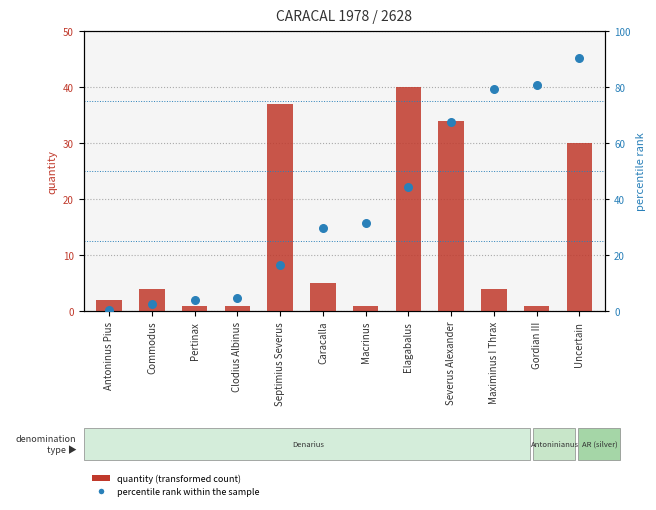

Which series reaches the maximum Y coordinate?

percentile rank within the sample